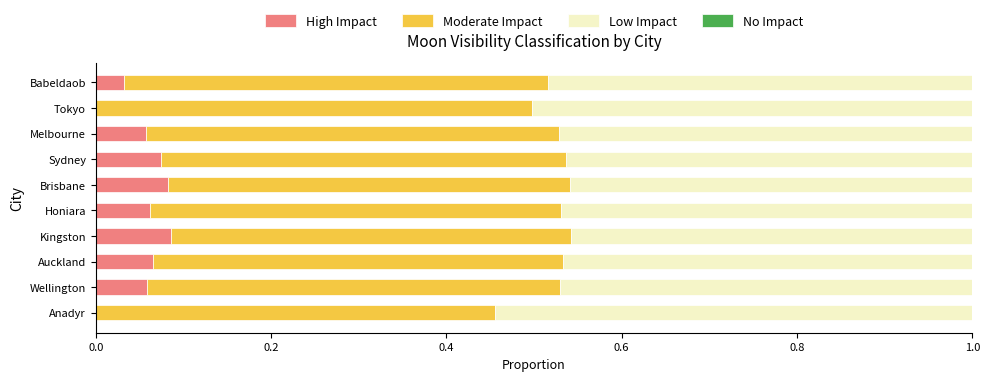

What is the total value across all series at Sydney?

1.0